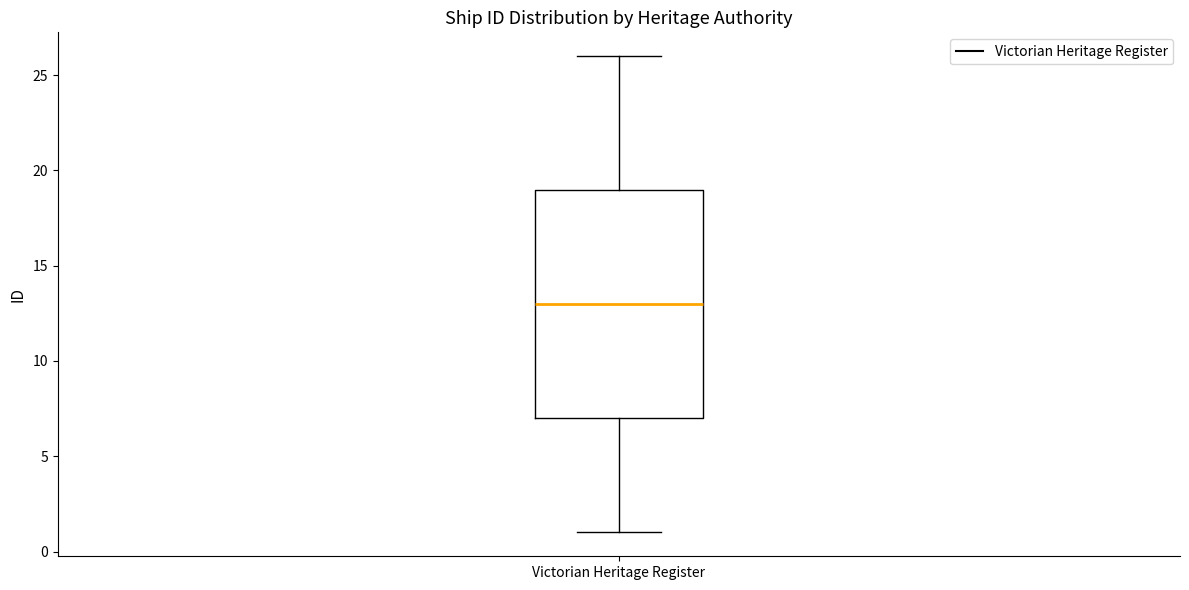

Where does the lower whisker of the box for Victorian Heritage Register end on the y-axis? The values are not printed on the chart, so give them approximately, as read against the axis.

1